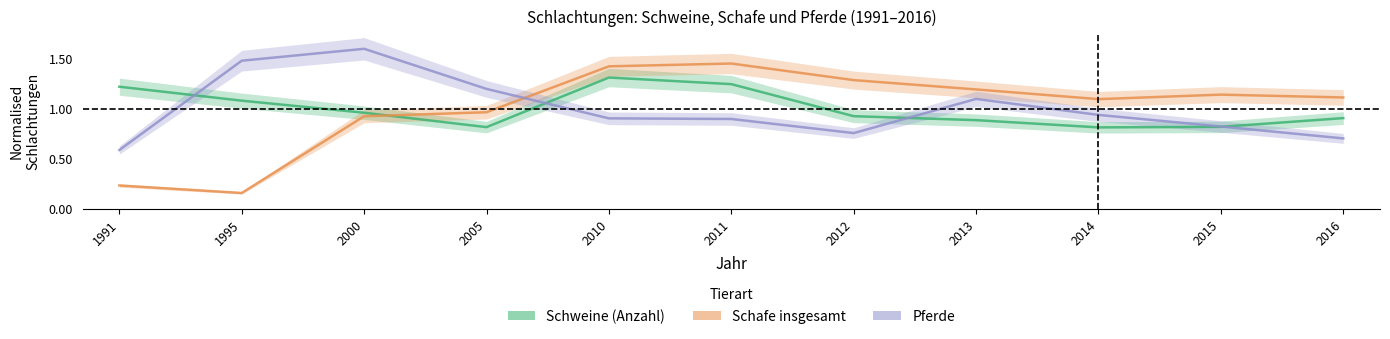

What is the value of the Schafe insgesamt point at the 3rd from the left?

0.9